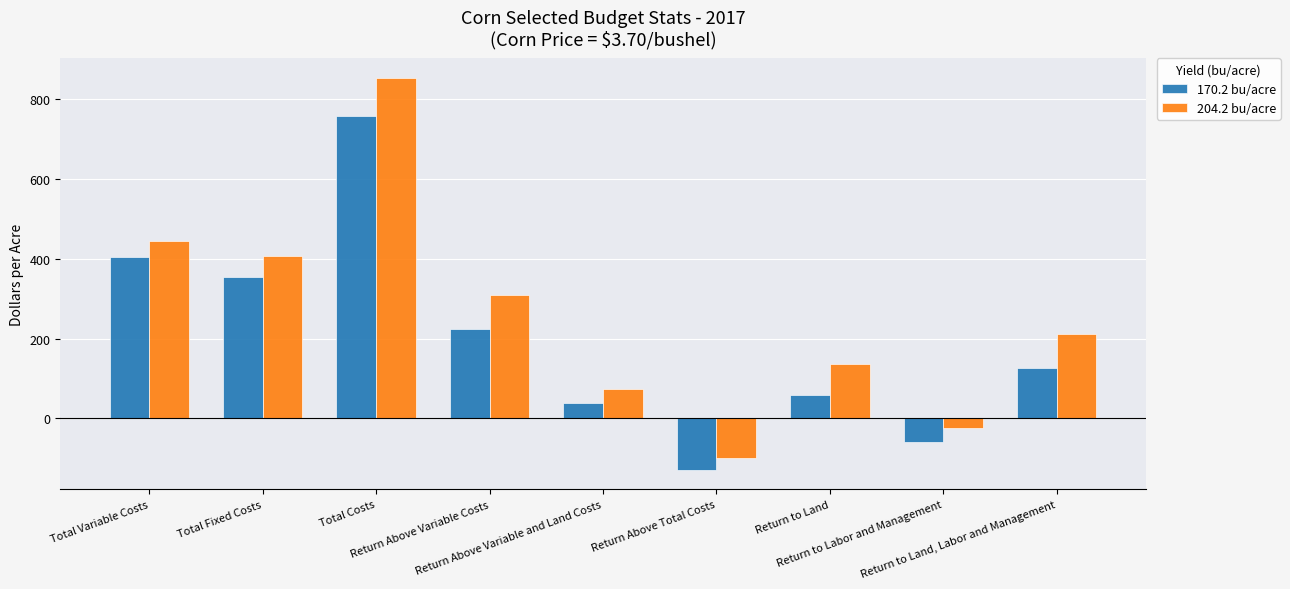

Read the 170.2 bu/acre value at Return to Labor and Management.

-59.6